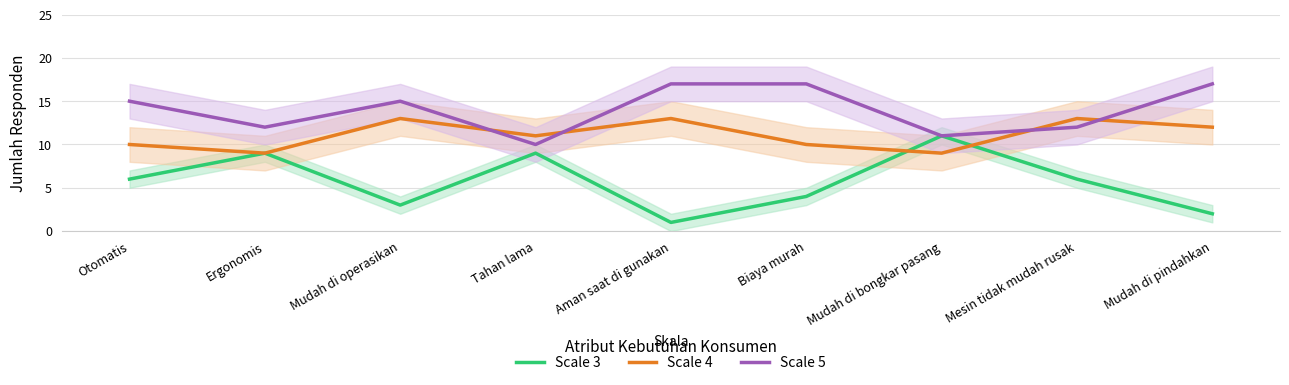

What is the sum of the Scale 4 values at Biaya murah and Ergonomis?

19